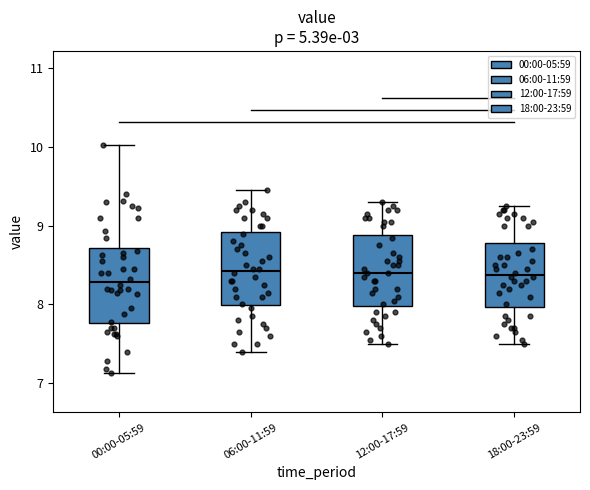

Reading left to right, transcribe this box plot: for each box, give where its median line is, the range the box spans, and where its two whiskers end, as read against the y-axis. The values are not printed on the chart, so give them approximately, as read against the axis.

00:00-05:59: median 8.3, box 7.8 to 8.7, whiskers 7.1 to 10.0
06:00-11:59: median 8.4, box 8.0 to 8.9, whiskers 7.4 to 9.5
12:00-17:59: median 8.4, box 8.0 to 8.9, whiskers 7.5 to 9.3
18:00-23:59: median 8.4, box 8.0 to 8.8, whiskers 7.5 to 9.3